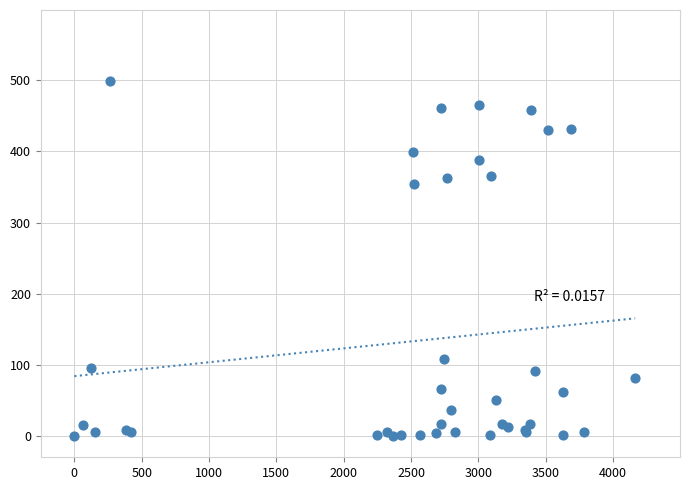

What Y value in the scatter plot is closest to 249?

354